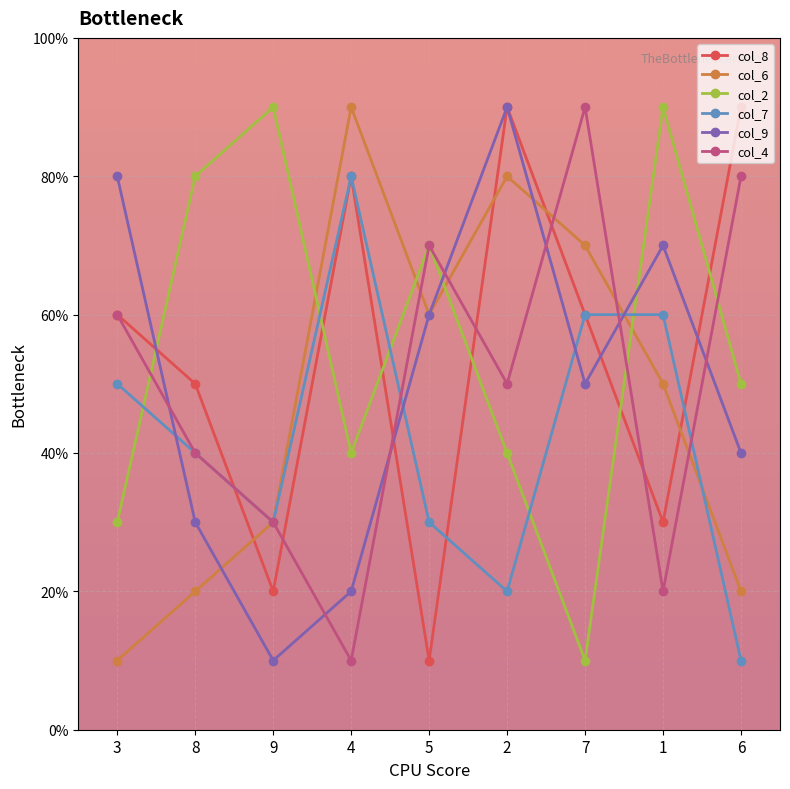

Where is the first local minimum for col_2?

4